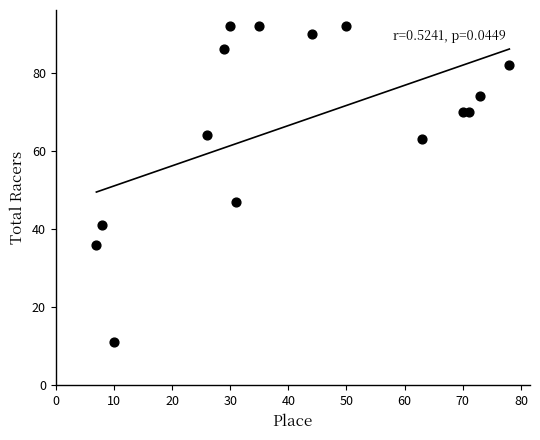

What is the range of Y values (max minus min)?

81